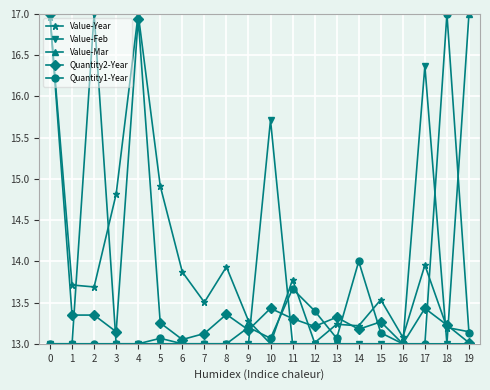

What is the value of the Quantity2-Year point at the 19th from the left?

13.2